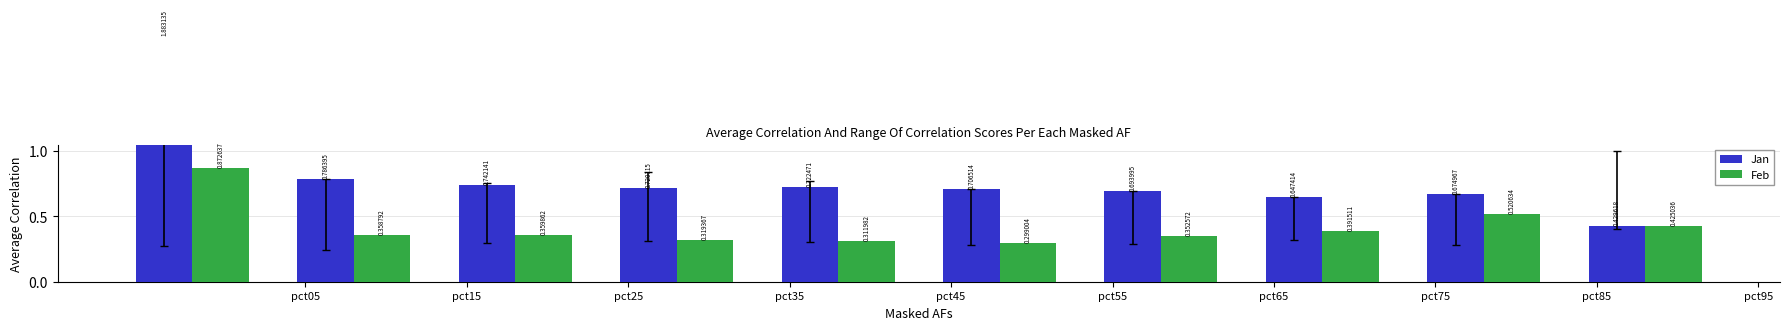

Which series has the largest total across all categories?

Jan